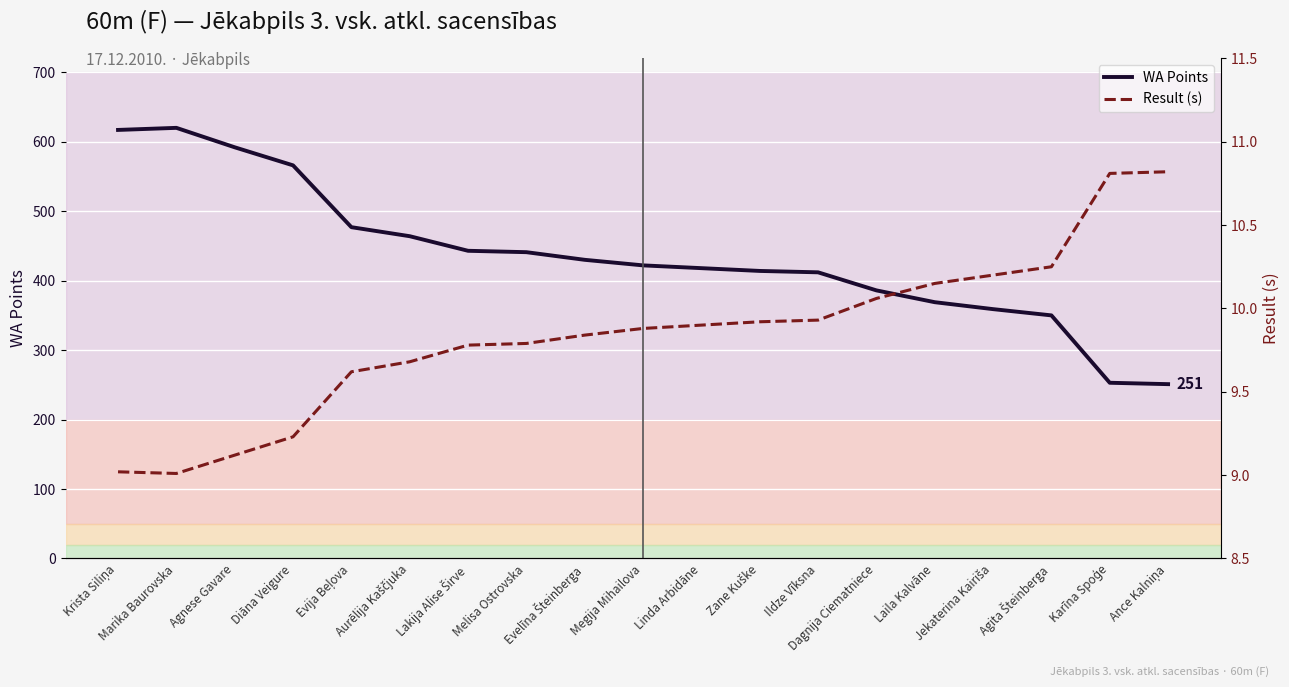

What are all the series names shown in the legend?

WA Points, Result (s)